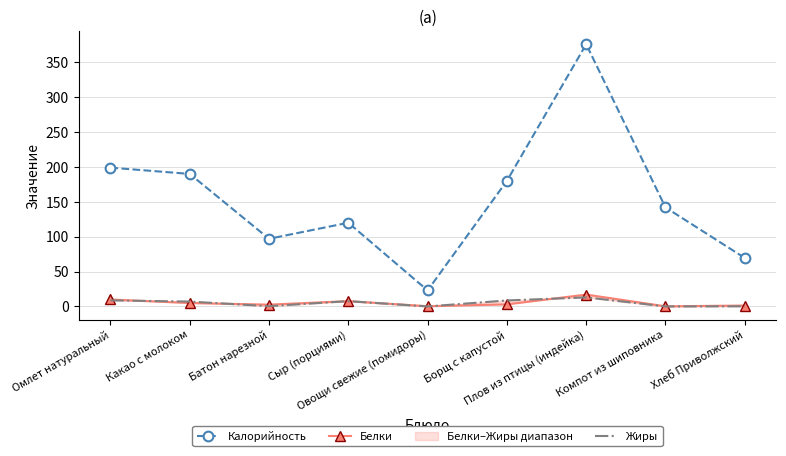

How many values in the Жиры series exceed 7?

4